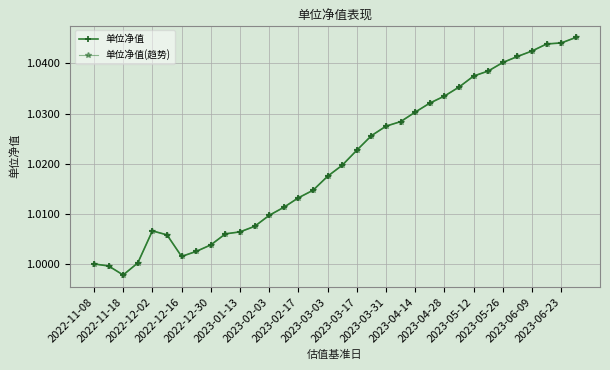

What is the value of the 单位净值 point at the 26th from the left?

1.0